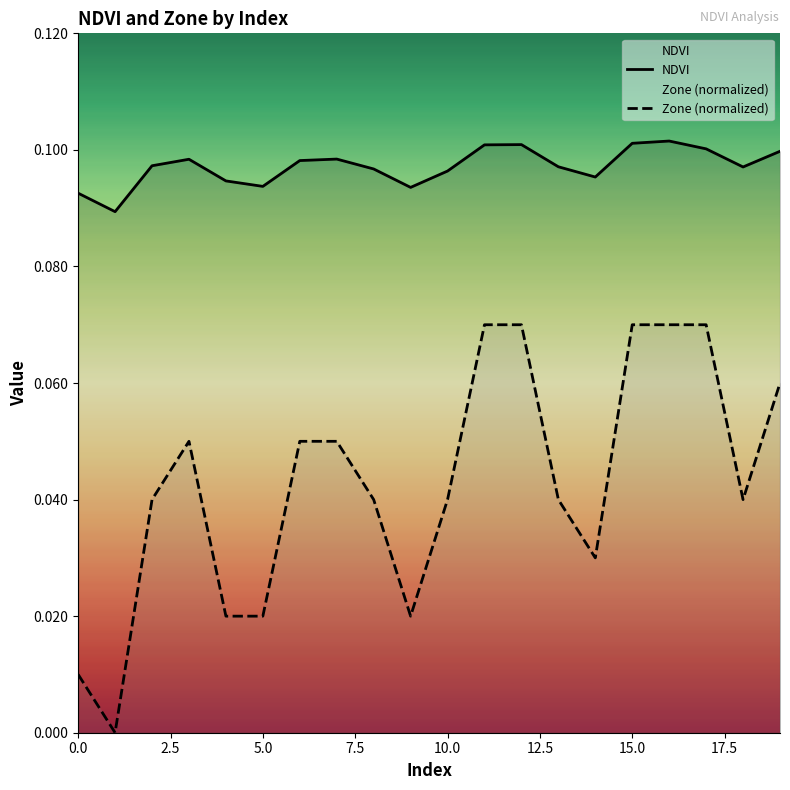

True or false: Zone (normalized) and NDVI cross at least once.

False